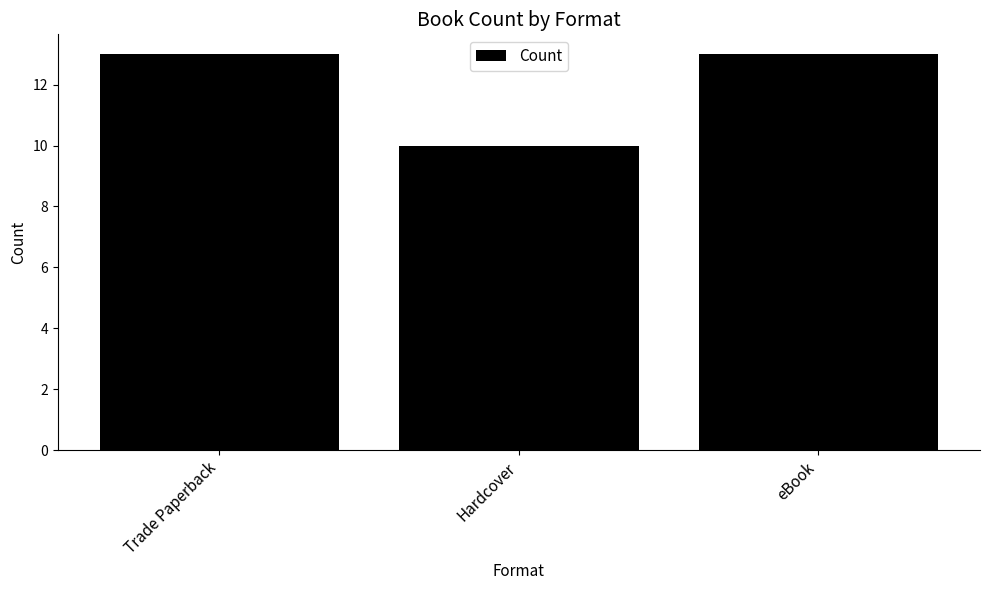

How many values are below 13?

1